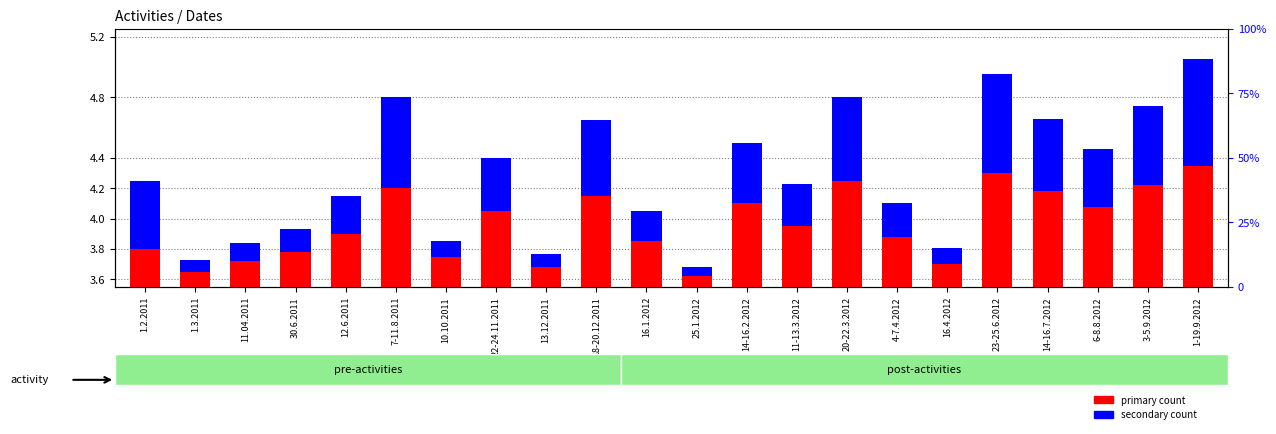

True or false: secondary count has a value of 0.5 at 18-20.12.2011.

True